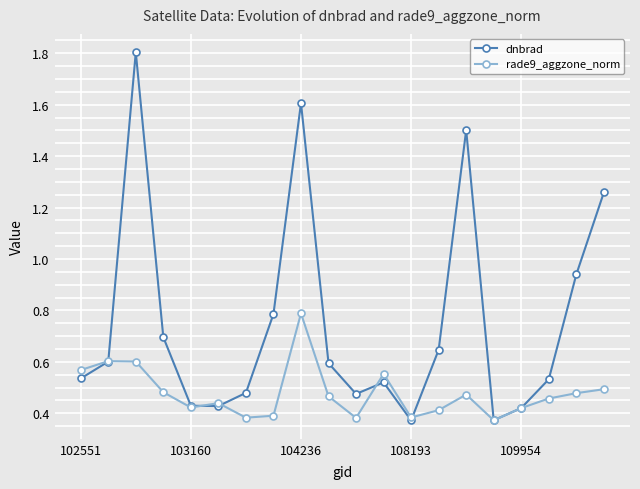

At how many categories does at least one series exceed 1?

4